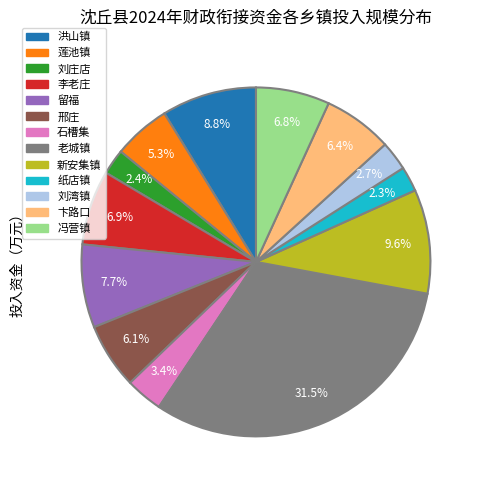

Combined, do 刘湾镇 and 老城镇 account for over 50%?

No